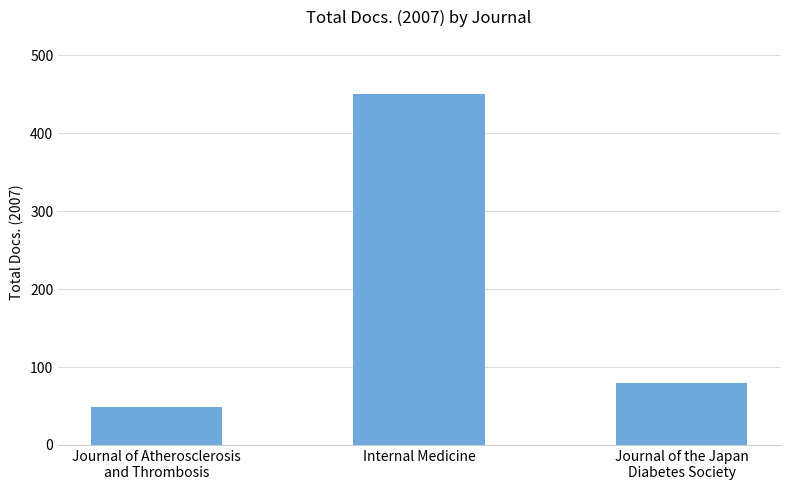

Which label corresponds to the largest value in the chart?

Internal Medicine